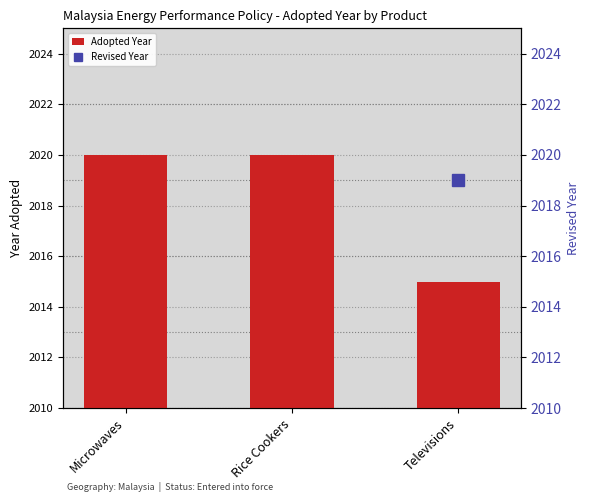

What is the value of the Adopted Year bar at the 2nd from the left?

2020